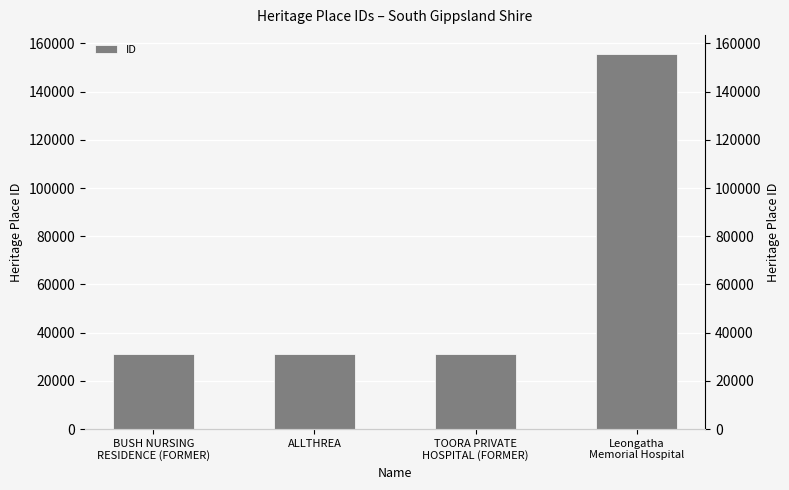

What is the greatest value displayed?

155781